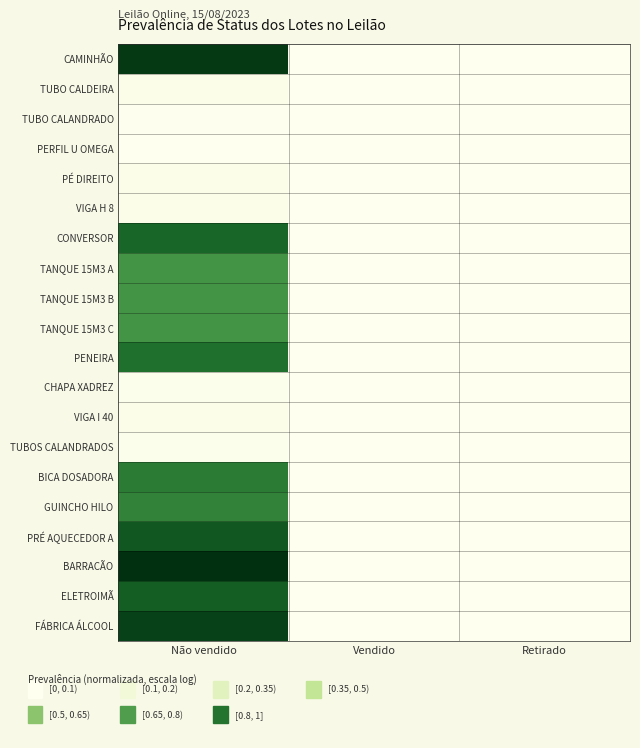

At which category does the chart reach its minimum across all series?

Vendido